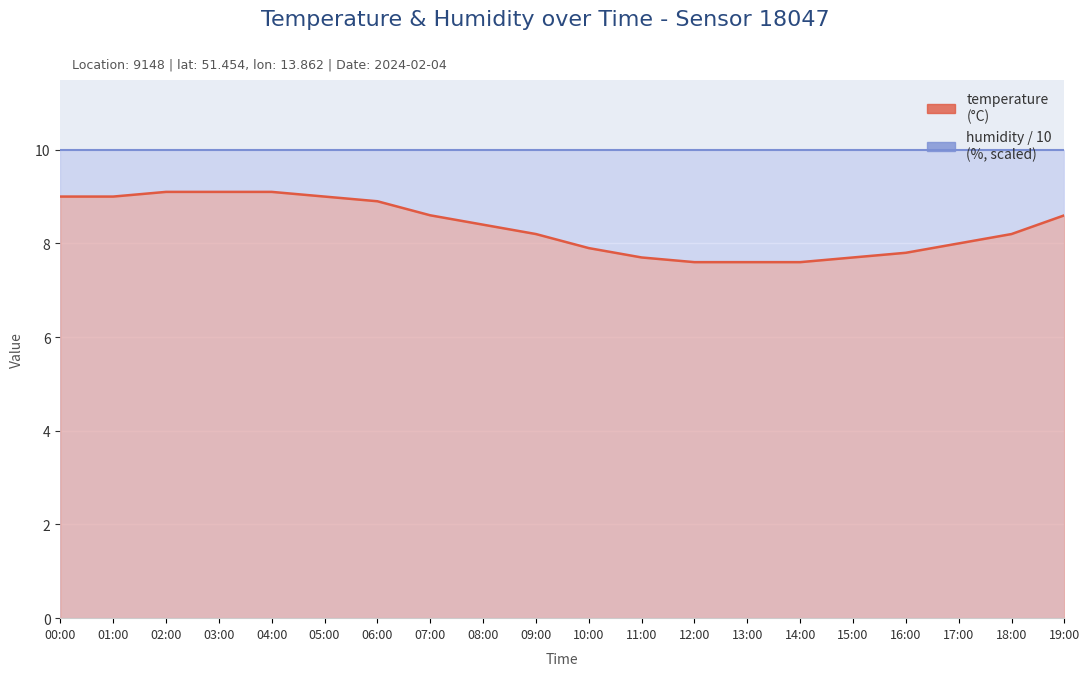

What is the label of the 2nd point from the left?

01:00